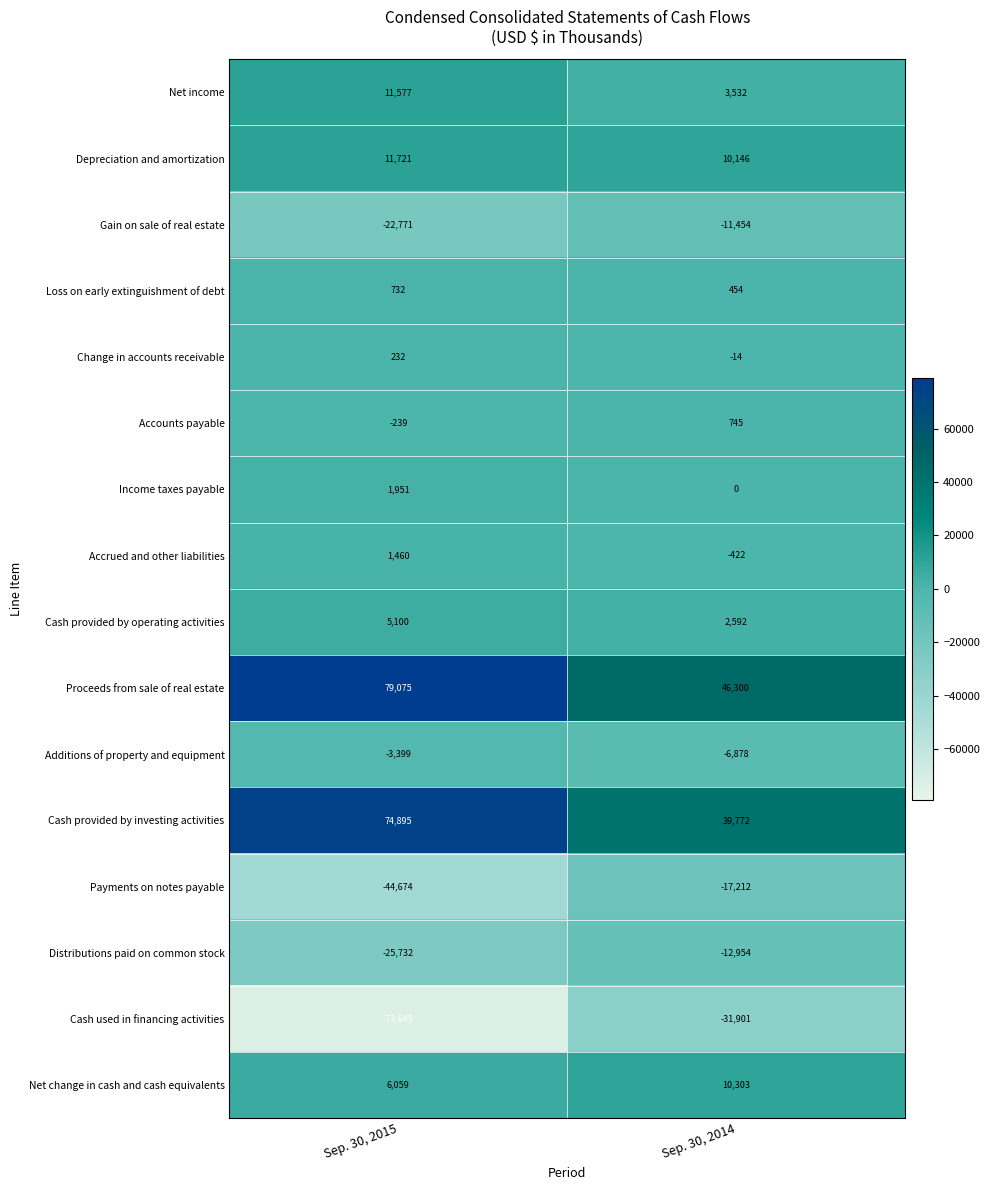

Which series has the largest total across all categories?

Proceeds from sale of real estate